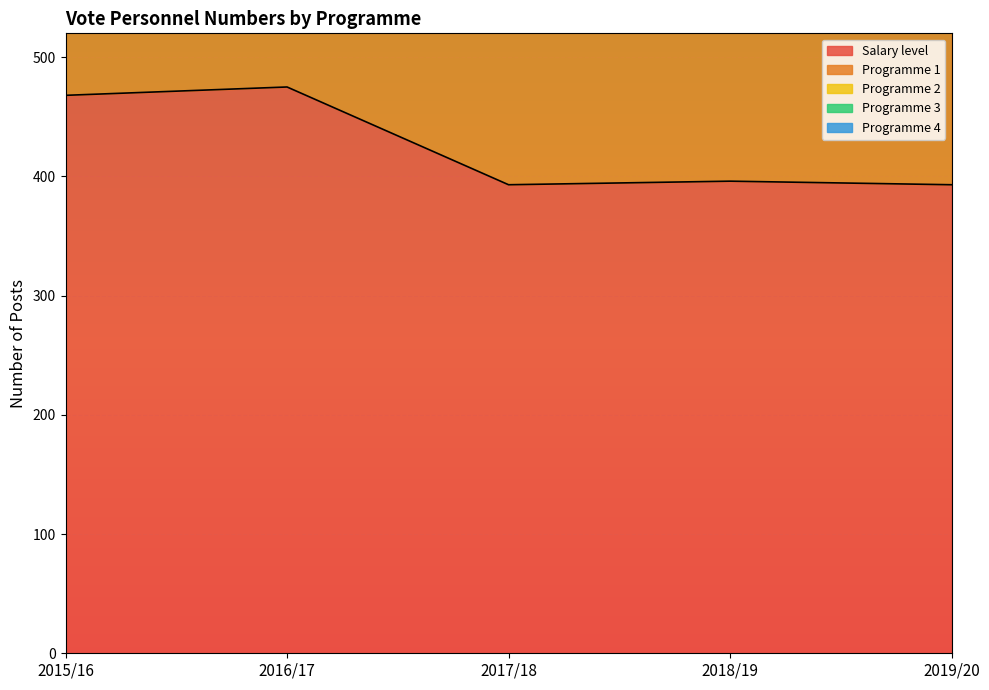

Where is the first local minimum for Programme 2?

2017/18